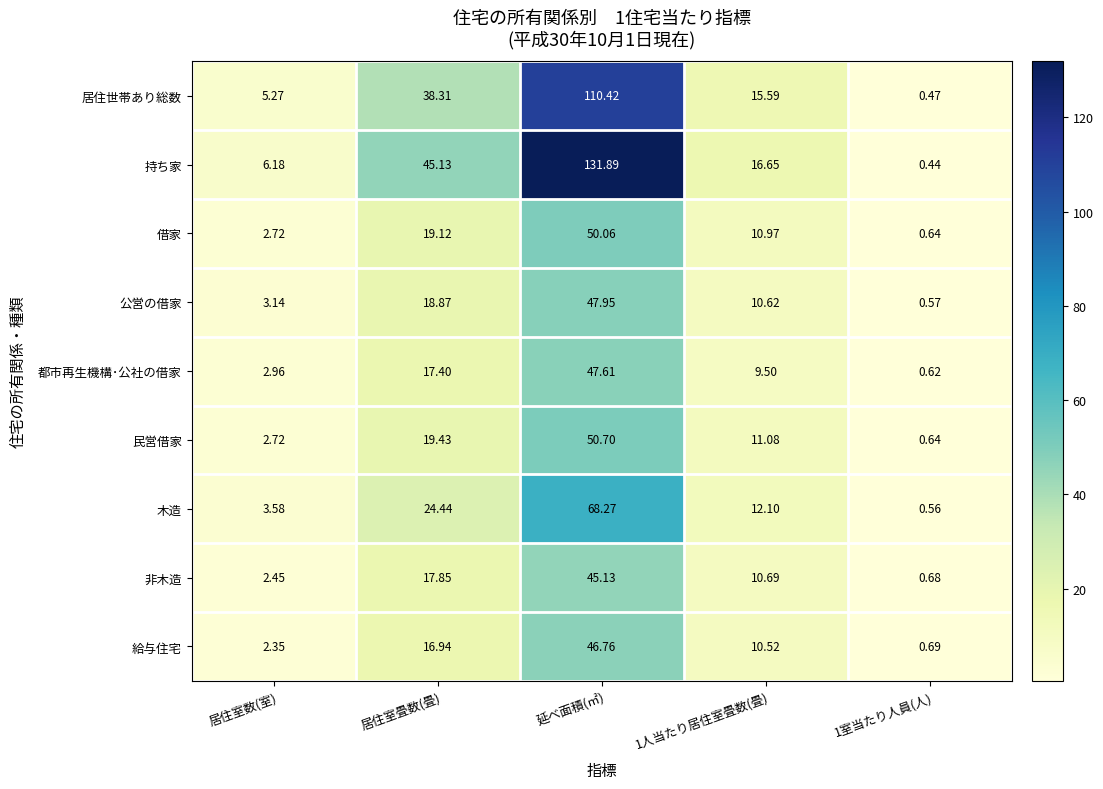

Which series has the largest total across all categories?

持ち家